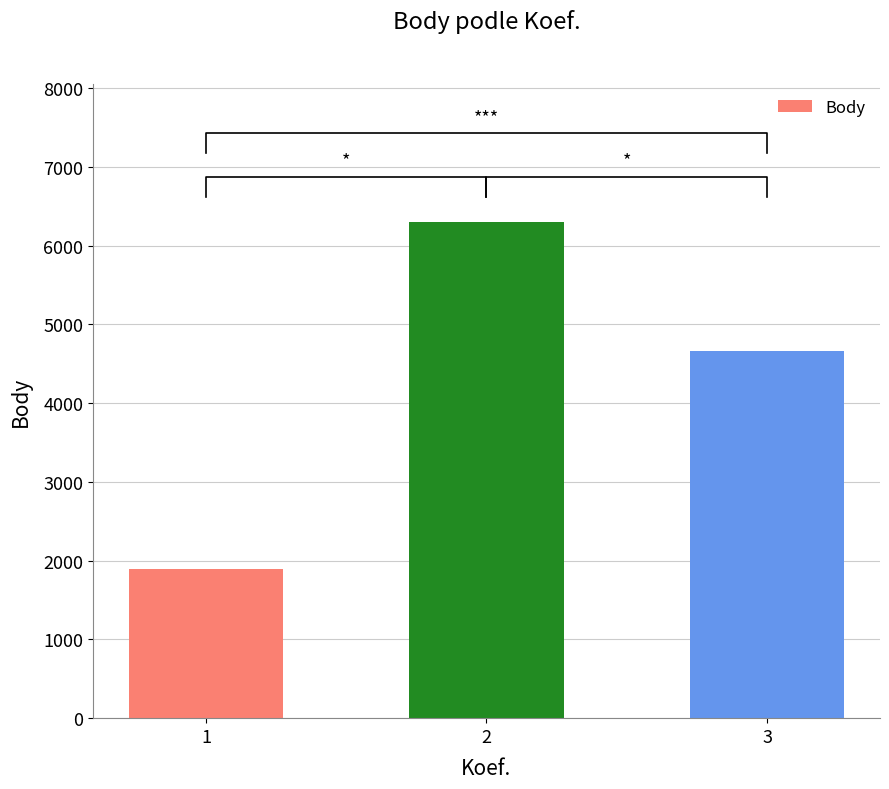

Count the values in the range 1896 to 6304.

3